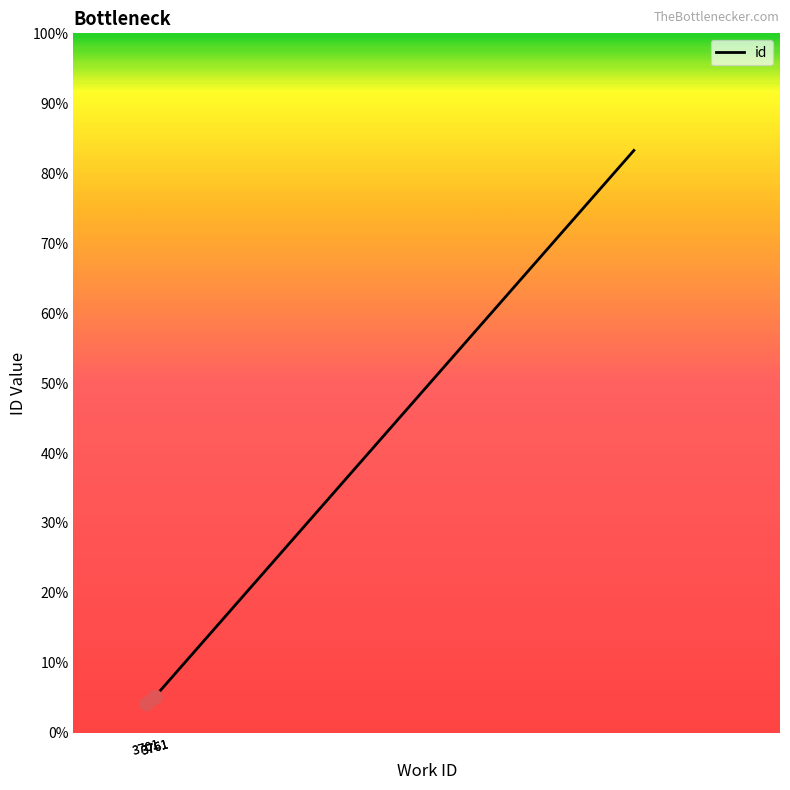

Approximately how many times larger is the value at 3761 compared to 3761?

1.0